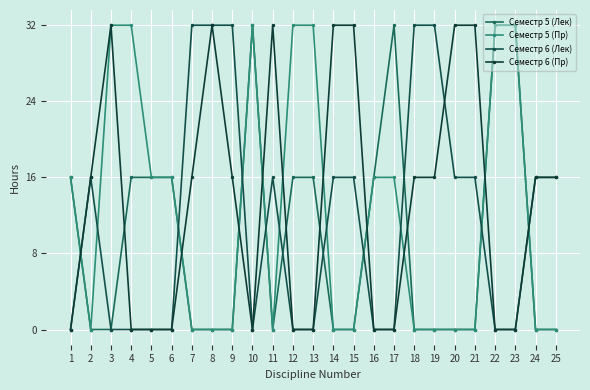

How many times do Семестр 6 (Пр) and Семестр 5 (Лек) cross each other?

11